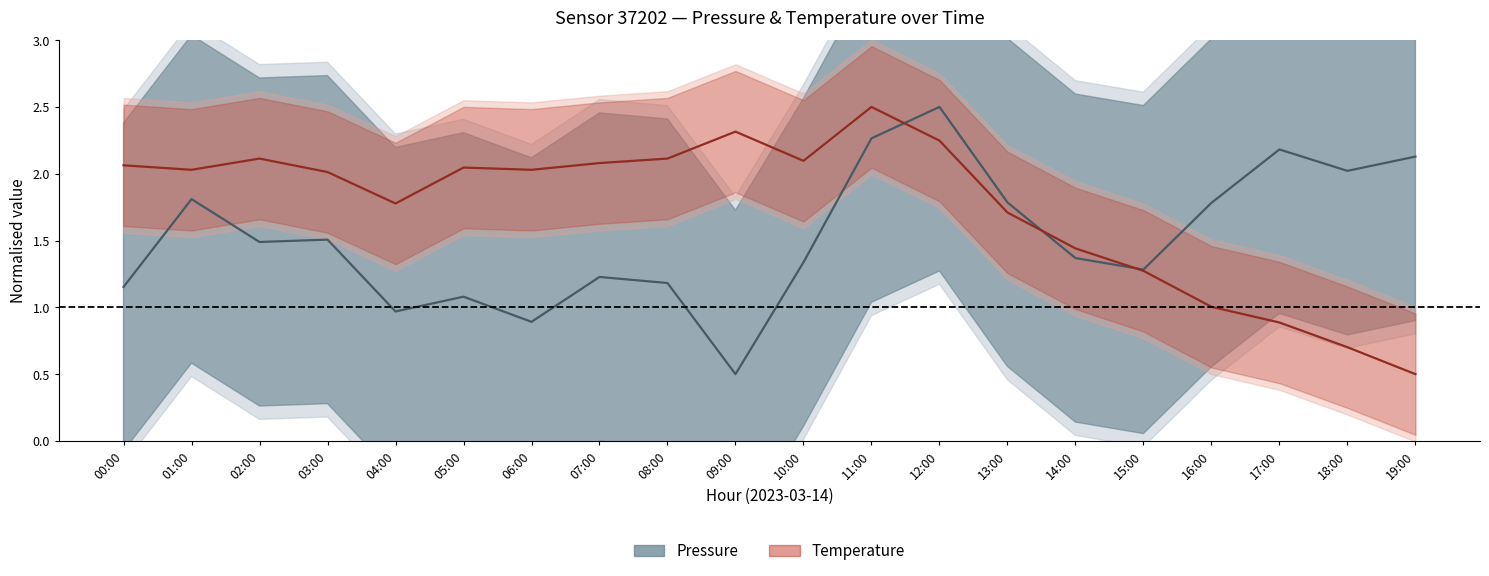

Rank the series by their maximum value, from lowest to highest.

Pressure (center), Temperature (center)